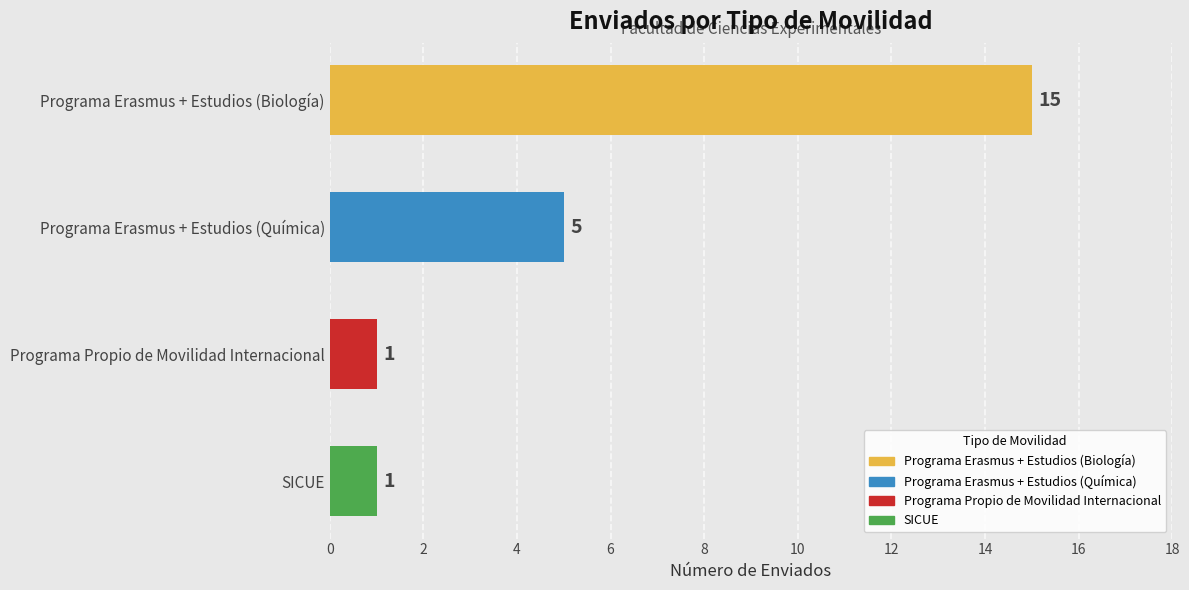

Reading top to bottom, extract all data points from this chart.

15	5	1	1